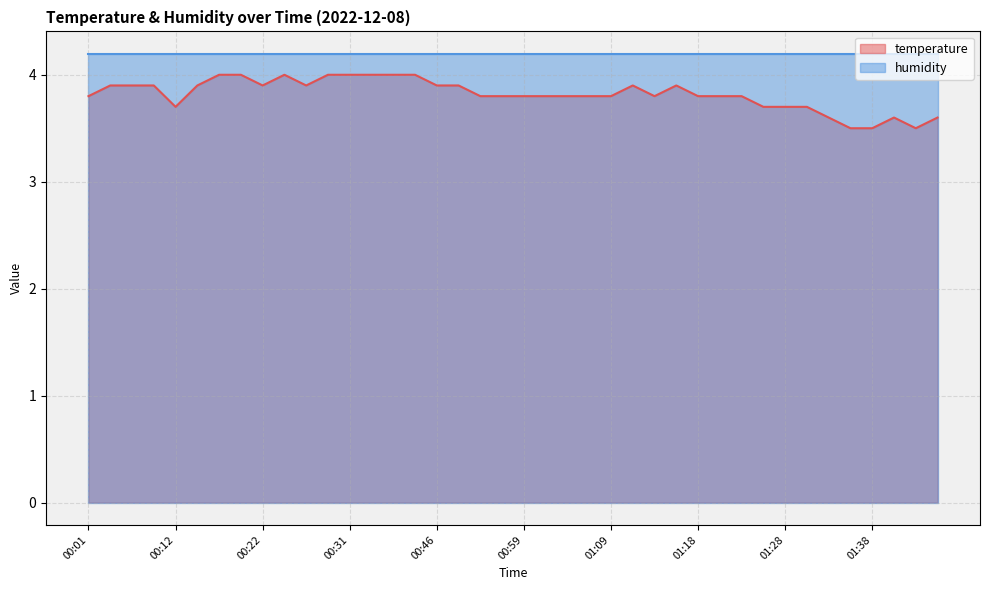

What is the sum of the values at 00:51 and 00:39?

7.8